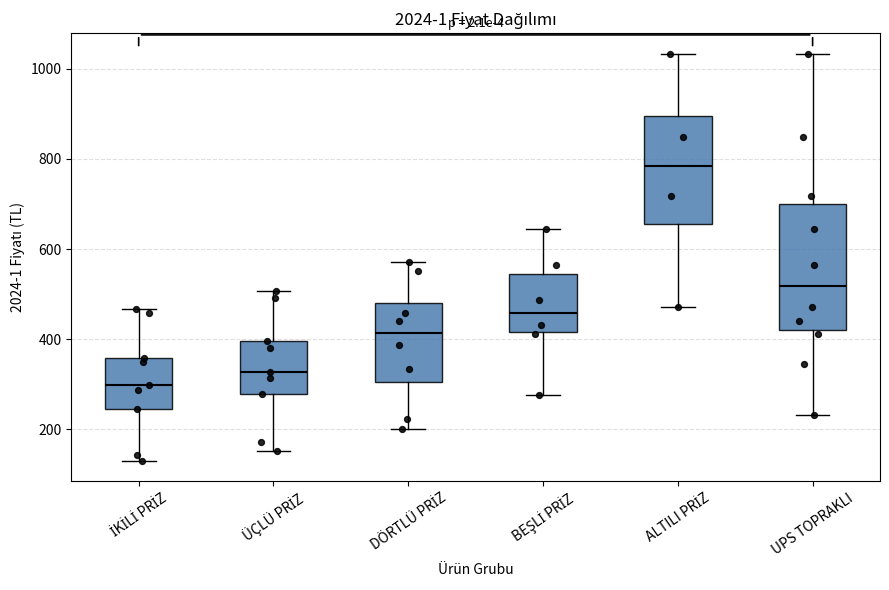

Which box is the tallest, from its lower edge to its upper edge?

UPS TOPRAKLI